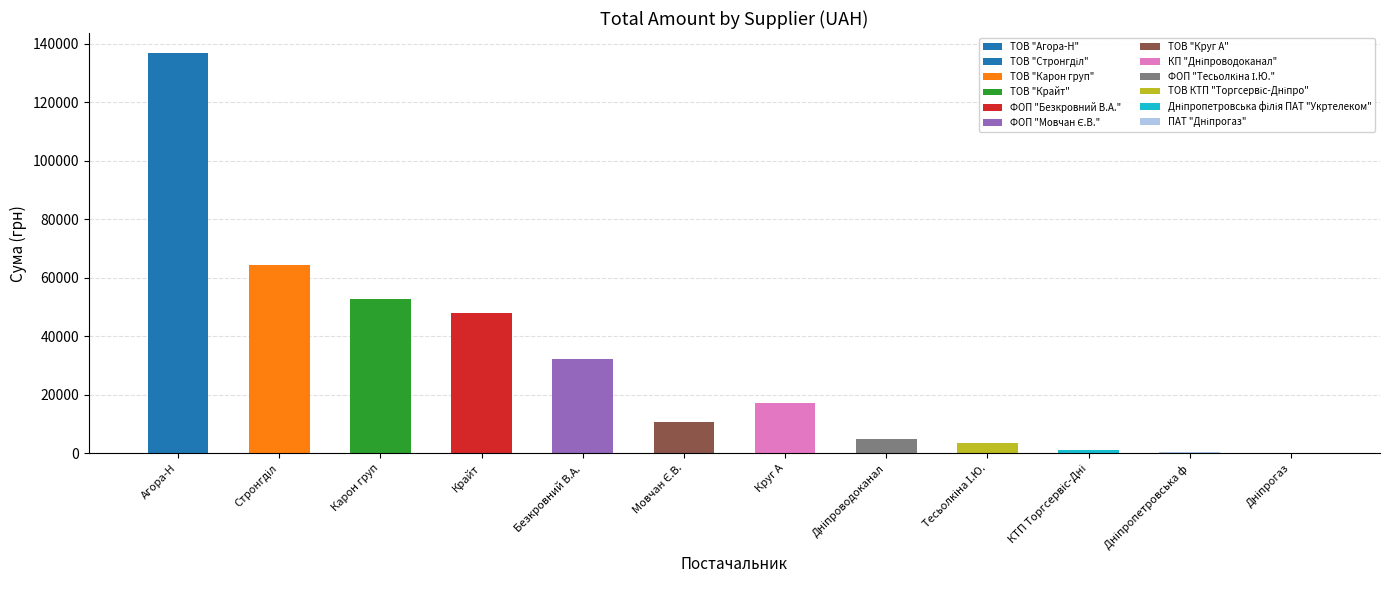

Rank the categories by value from highest to lowest.

ТОВ "Агора-Н", ТОВ "Стронгділ", ТОВ "Карон груп", ТОВ "Крайт", ФОП "Безкровний В.А.", ТОВ "Круг А", ФОП "Мовчан Є.В.", КП "Дніпроводоканал", ФОП "Тесьолкіна І.Ю.", ТОВ КТП "Торгсервіс-Дніпро", Дніпропетровська філія ПАТ "Укртелеком", ПАТ "Дніпрогаз"